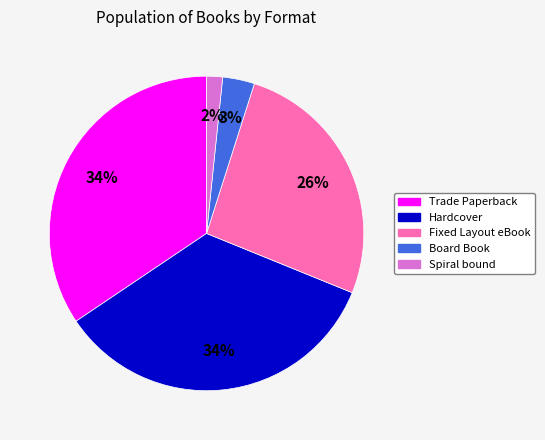

Is it true that Board Book is 3% of the pie?

True